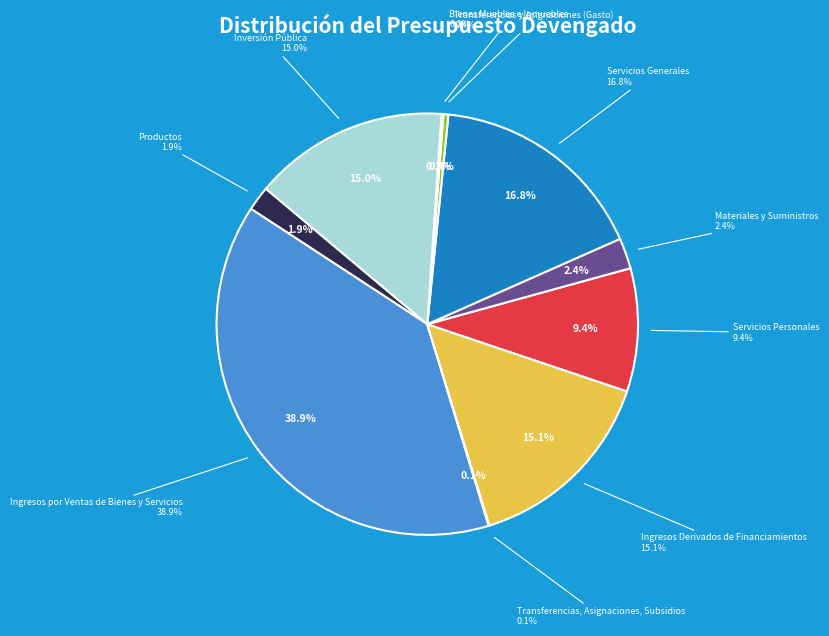

Does Productos represent more than half of the total?

No